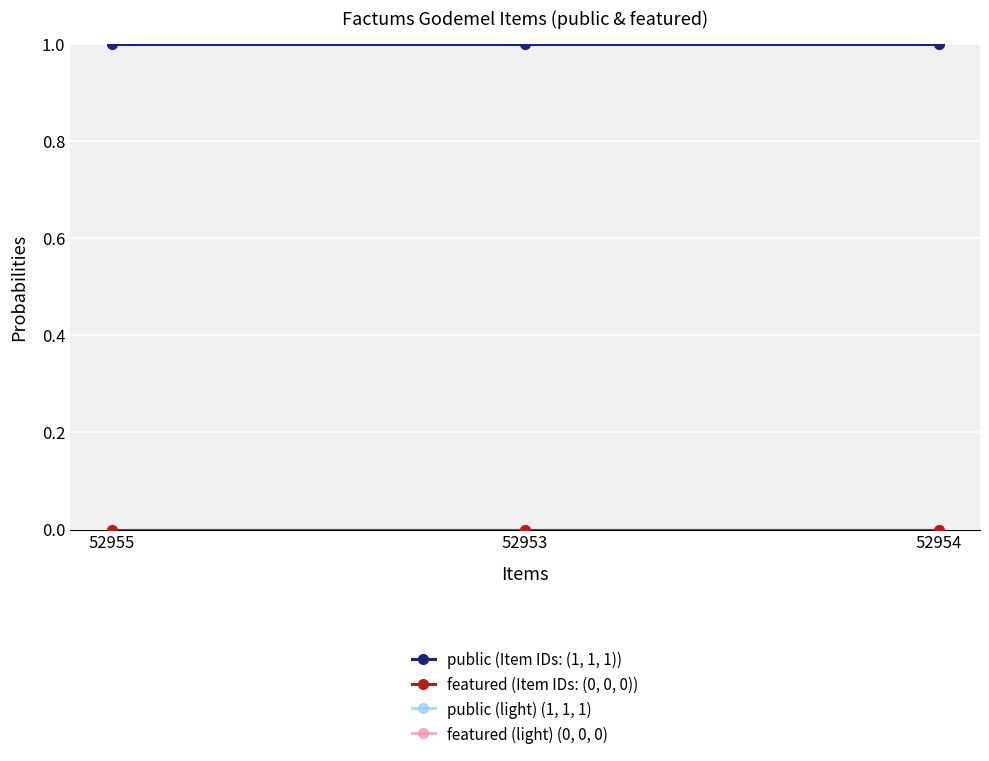

Is this an area chart (filled region under the line)?

No